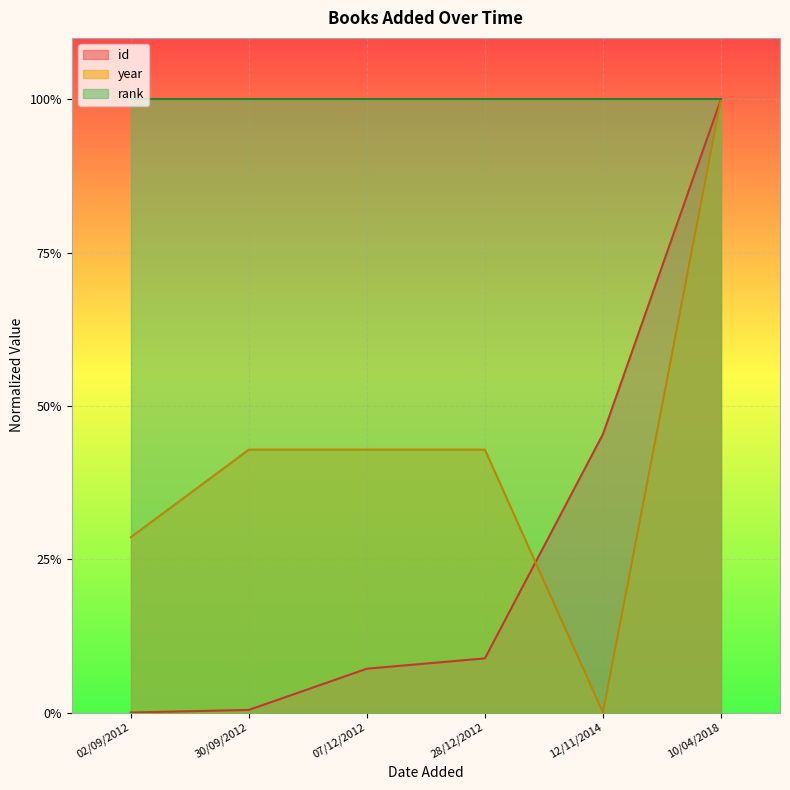

What are all the series names shown in the legend?

id, year, rank